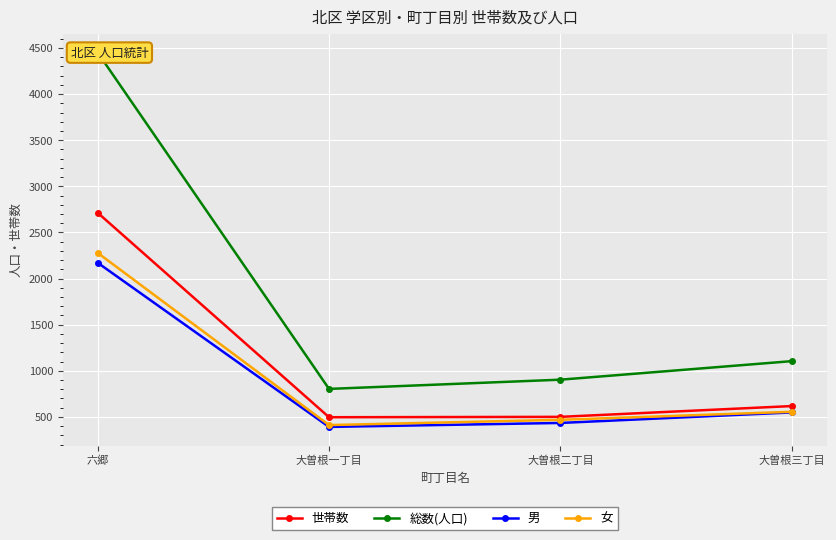

True or false: 世帯数 and 総数(人口) intersect in this chart.

False